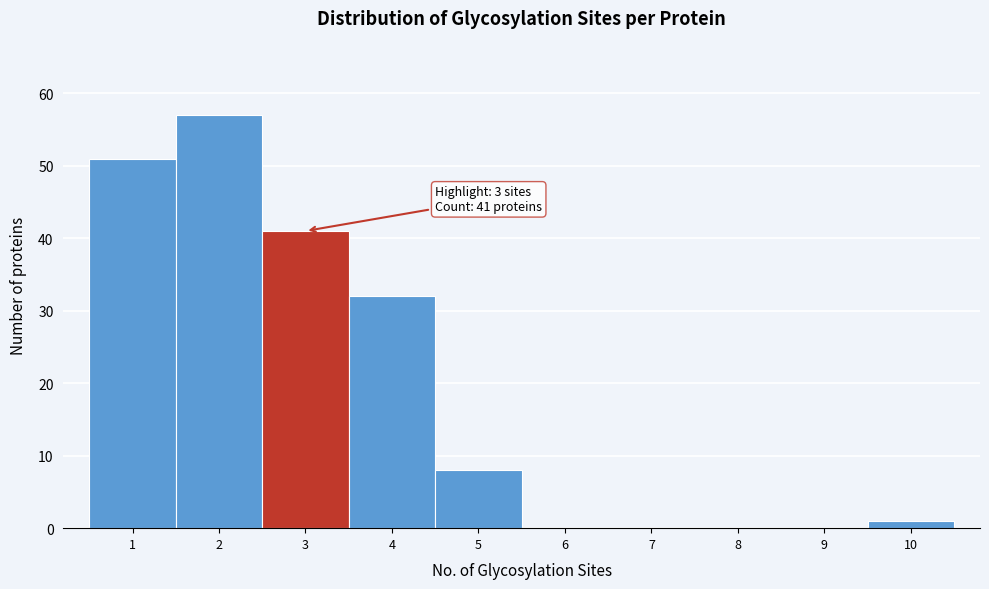

Over which range of the x-axis is the bar tallest?

1.5 to 2.5